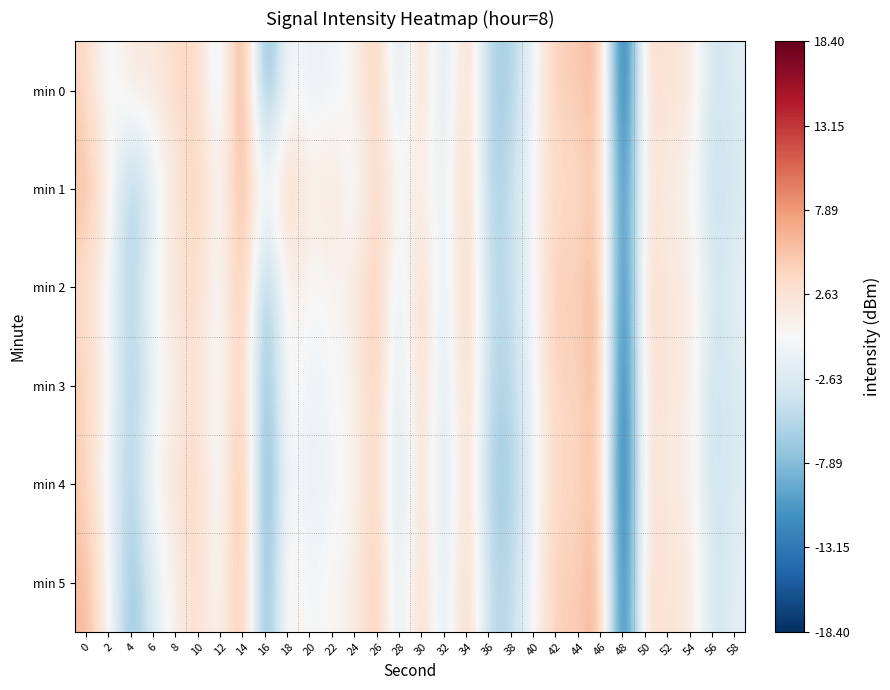

Between 36 and 48, which is larger?

36